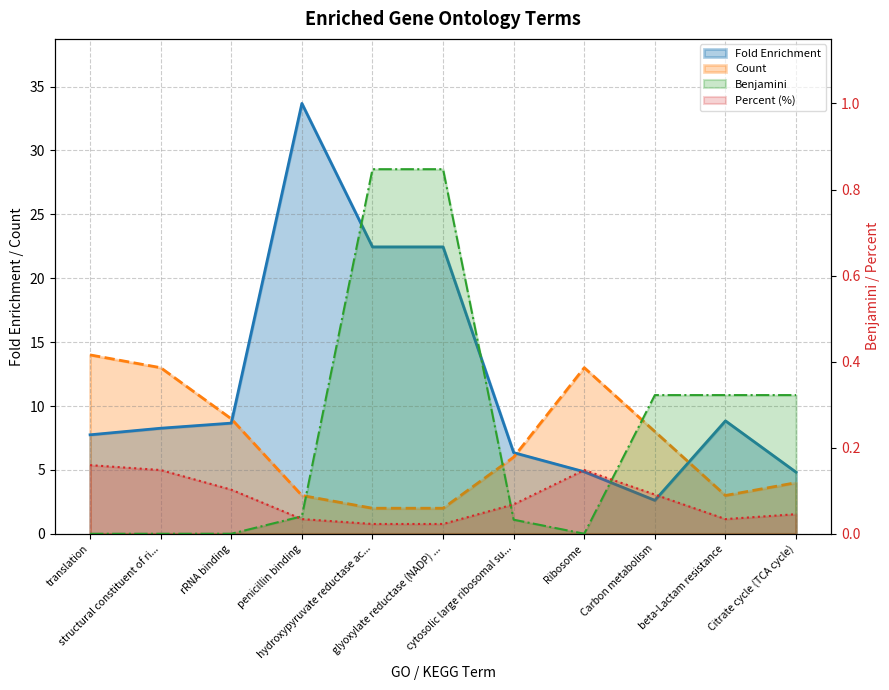

Which series changed the most between penicillin binding and hydroxypyruvate reductase ac...?

Fold Enrichment